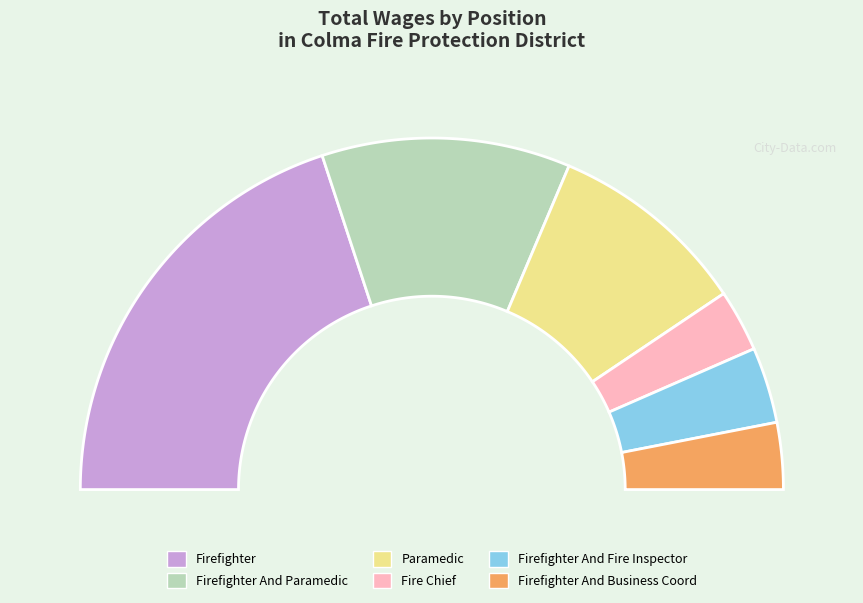

To the nearest percent, what is the combined percentage of Fire Chief and Paramedic?

24%